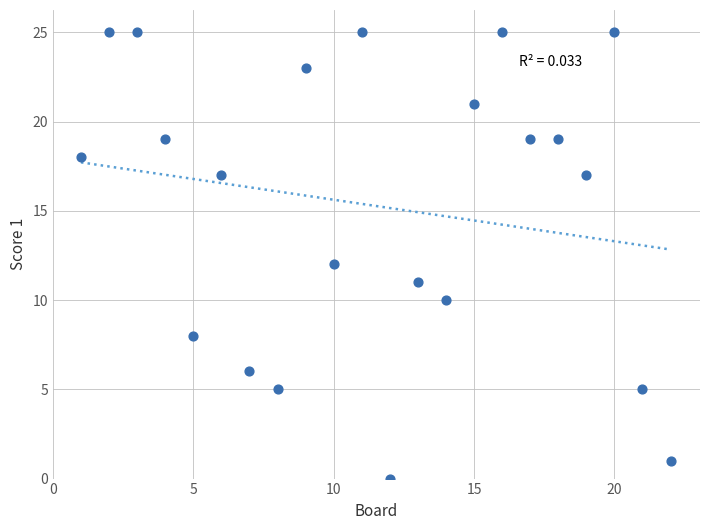

List the coordinates of all points as (Y, X) pairs, reading left to right.

(18, 1)  (25, 2)  (25, 3)  (19, 4)  (8, 5)  (17, 6)  (6, 7)  (5, 8)  (23, 9)  (12, 10)  (25, 11)  (0, 12)  (11, 13)  (10, 14)  (21, 15)  (25, 16)  (19, 17)  (19, 18)  (17, 19)  (25, 20)  (5, 21)  (1, 22)